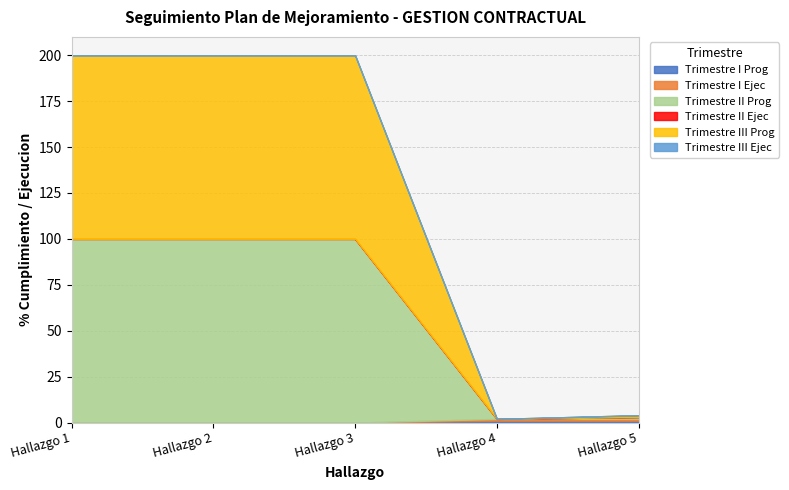

Which series changed the most between Hallazgo 4 and Hallazgo 5?

Trimestre II Prog